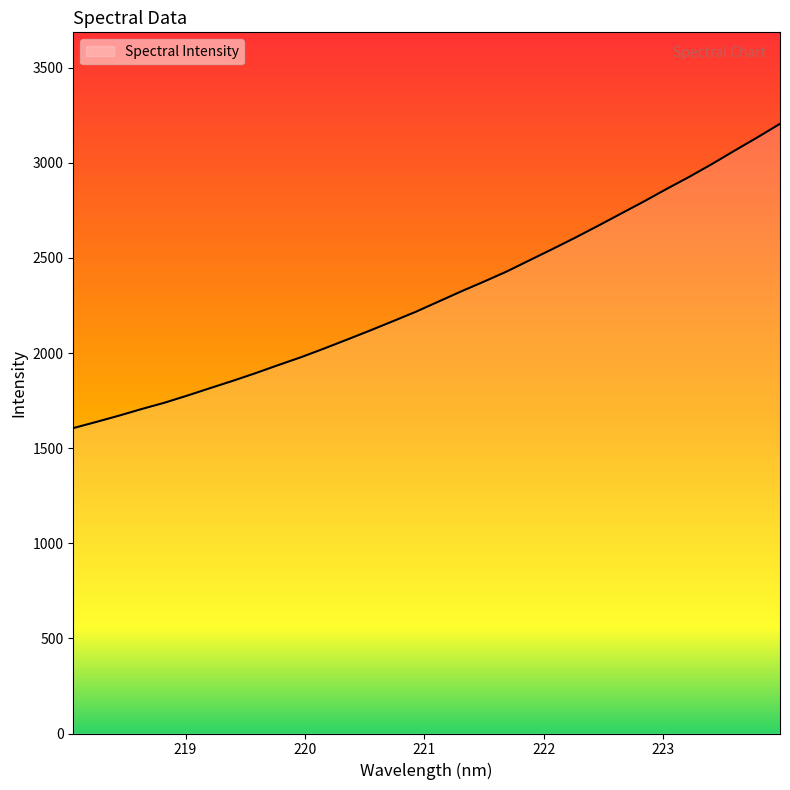

What is the difference between the maximum and minimum values?

1599.6